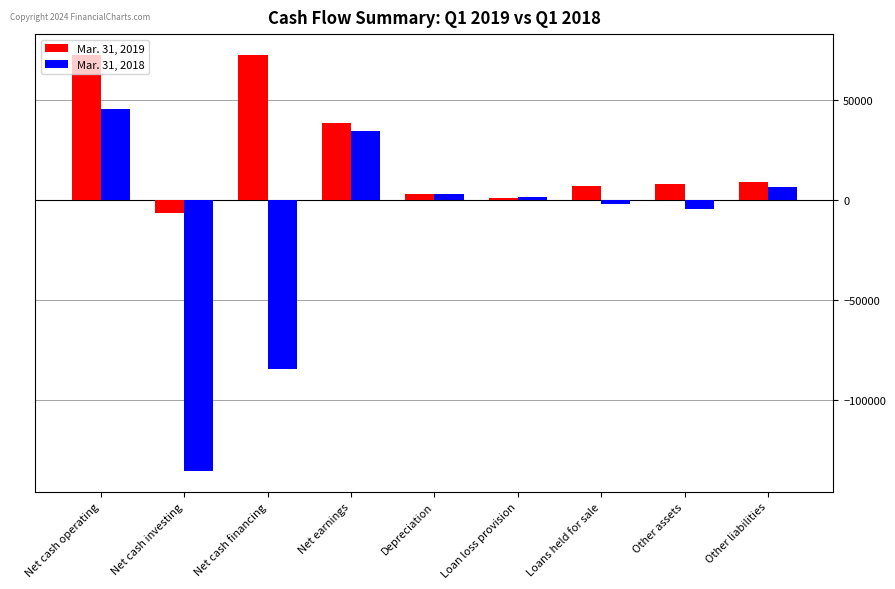

Does the chart contain stacked bars?

No